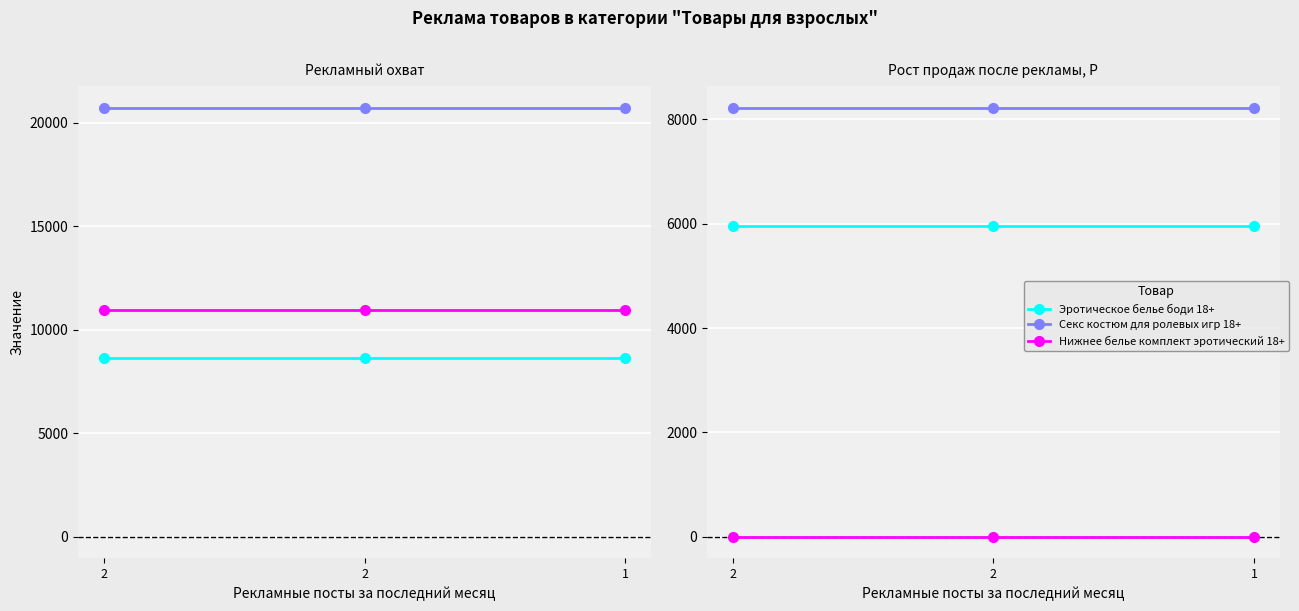

Which series changed the most between 2 and 1?

Эротическое белье боди 18+